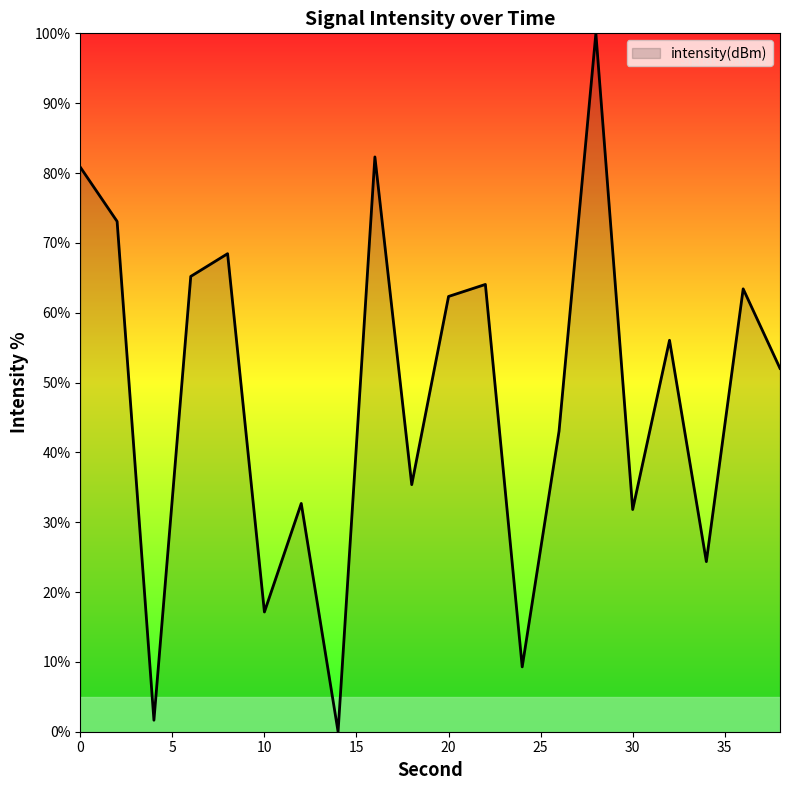

What is the difference between the maximum and minimum values?

100.0